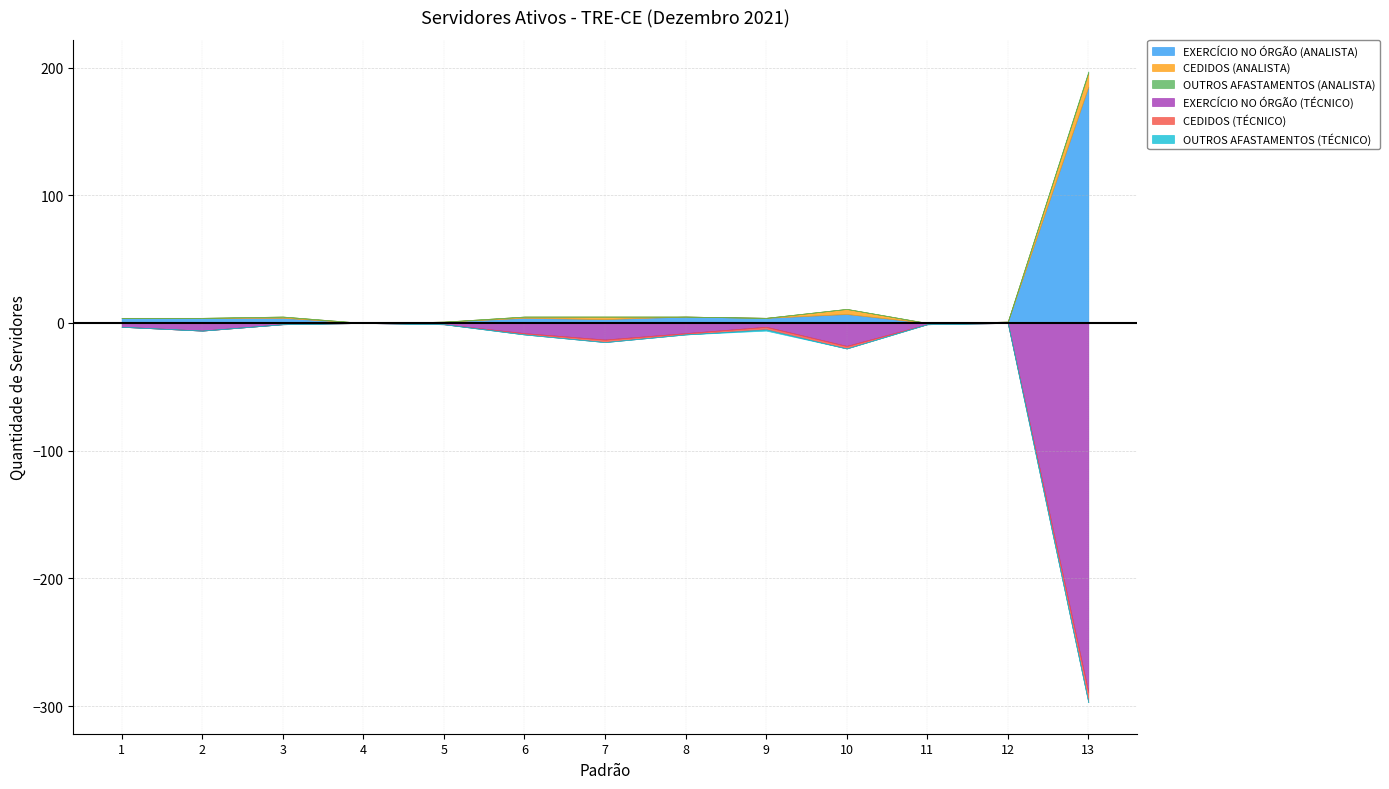

How many times do EXERCÍCIO NO ÓRGÃO (ANALISTA) and EXERCÍCIO NO ÓRGÃO (TÉCNICO) cross each other?

6